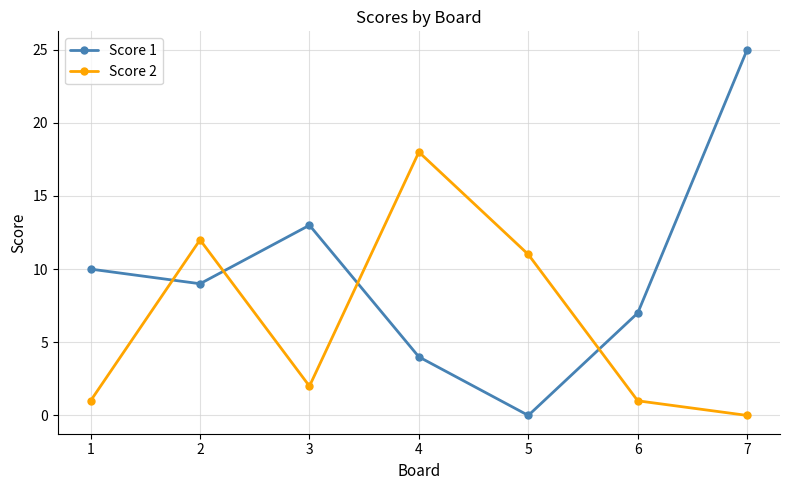

What is the greatest value displayed?

25